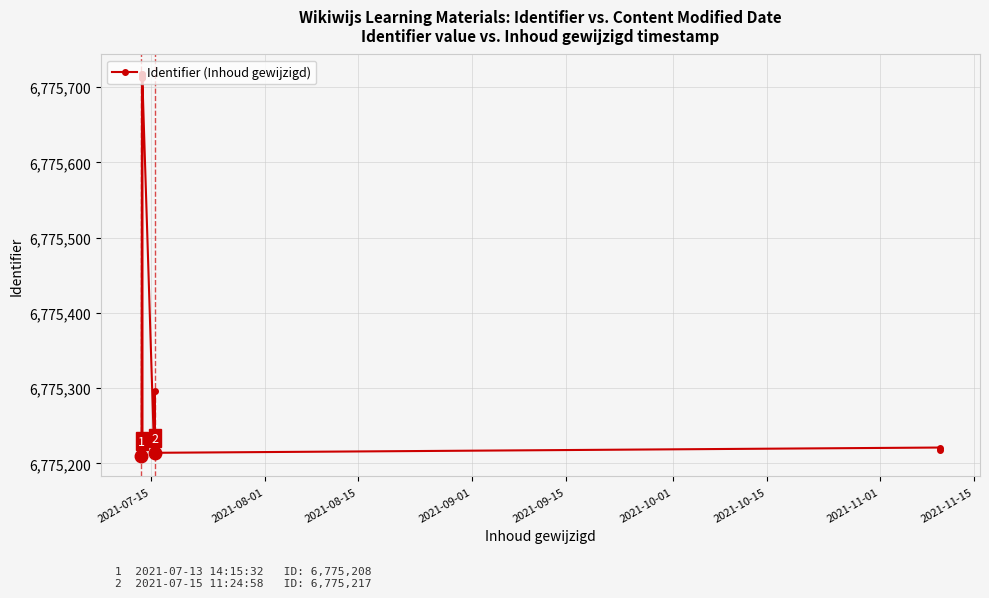

Reading right to left, transcribe all the data shown in this chart.

6775218	6775221	6775214	6775296	6775217	6775718	6775215	6775717	6775716	6775715	6775714	6775713	6775712	6775208	6775213	6775210